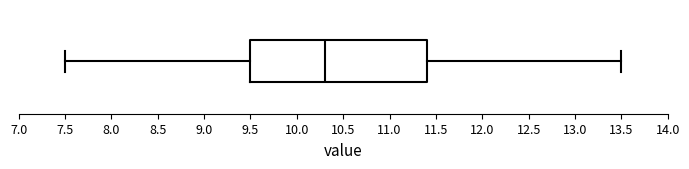

Read this box plot against the x-axis: the position of the median line, the range covered by the box, and the ends of both whiskers. The values are not printed on the chart, so give them approximately, as read against the axis.

median 10.3, box 9.5 to 11.4, whiskers 7.5 to 13.5